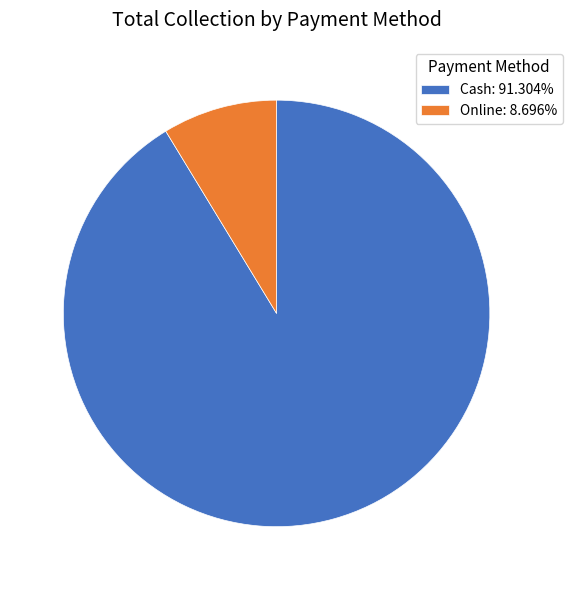

Approximately how many times larger is the value at Cash compared to Online?

10.5